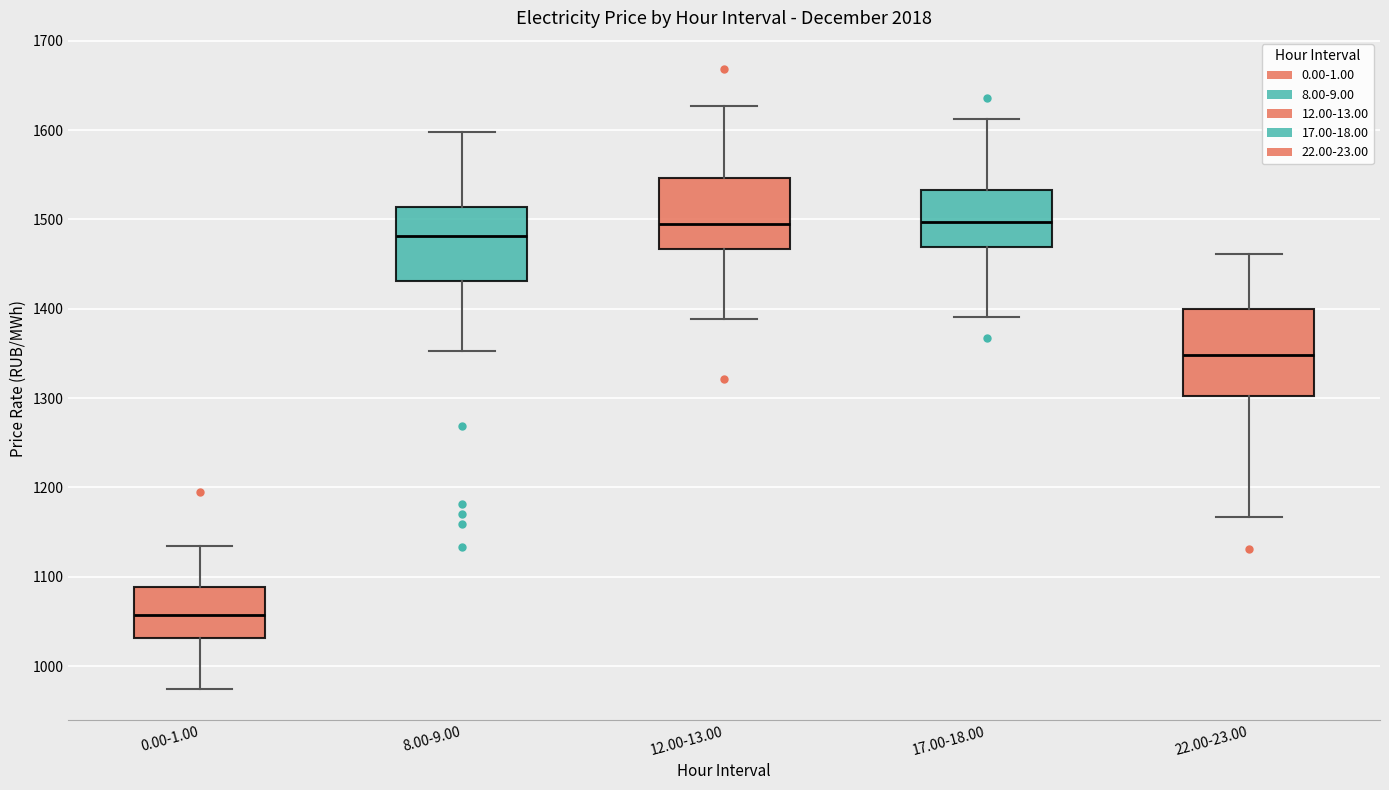

Which box is the tallest, from its lower edge to its upper edge?

22.00-23.00